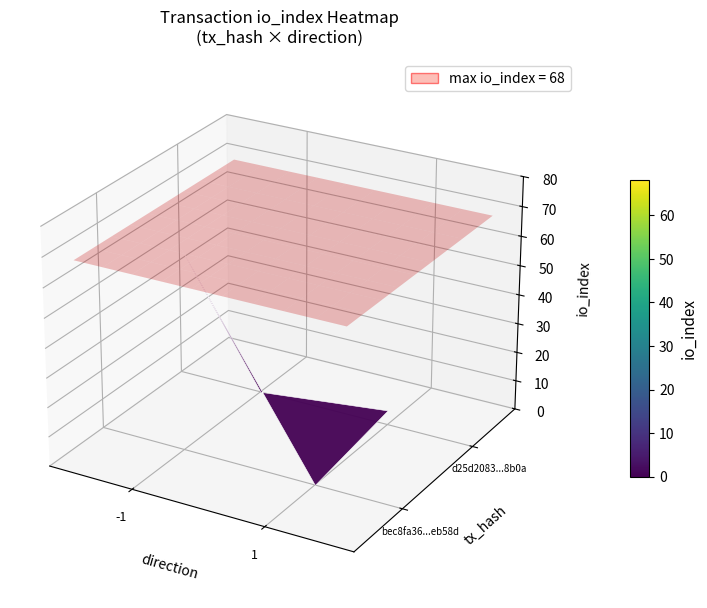

Reading left to right, transcribe all the data shown in this chart.

bec8fa36120510cafd8633054c00308047eb58d: direction=-1	io_index=68
d25d208319b78b0a1254ce410640fda461f5c9b: direction=1	io_index=5